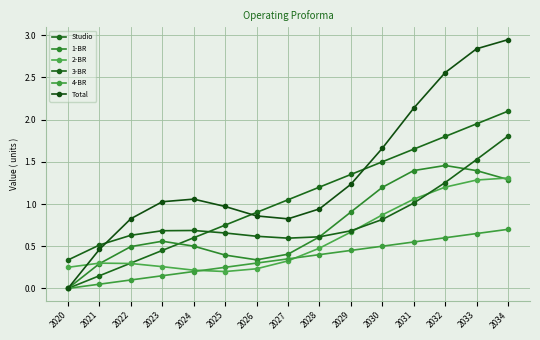

How many times do 1-BR and Studio cross each other?

1